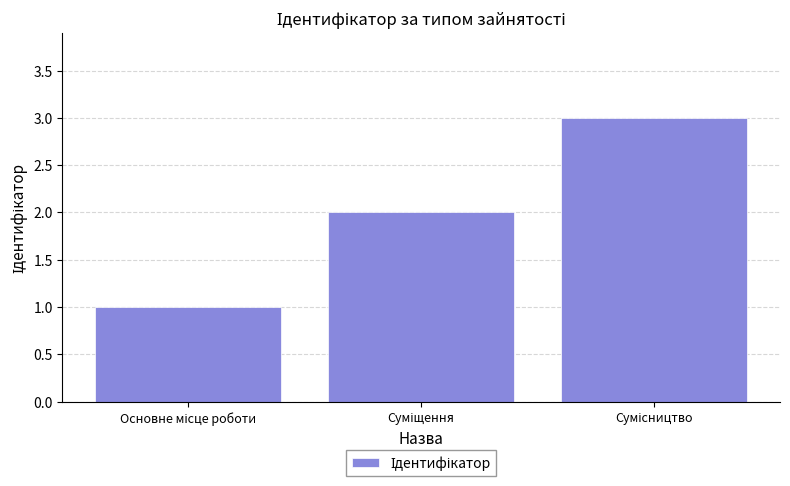

What is the sum of all values?

6